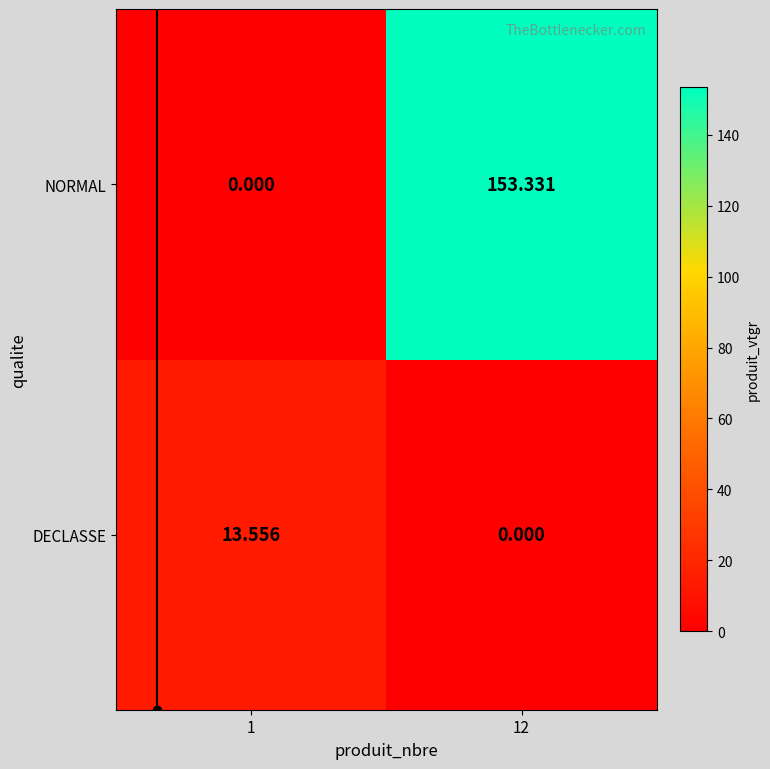

Is the value of DECLASSE at 1 greater than the value of NORMAL at 1?

Yes